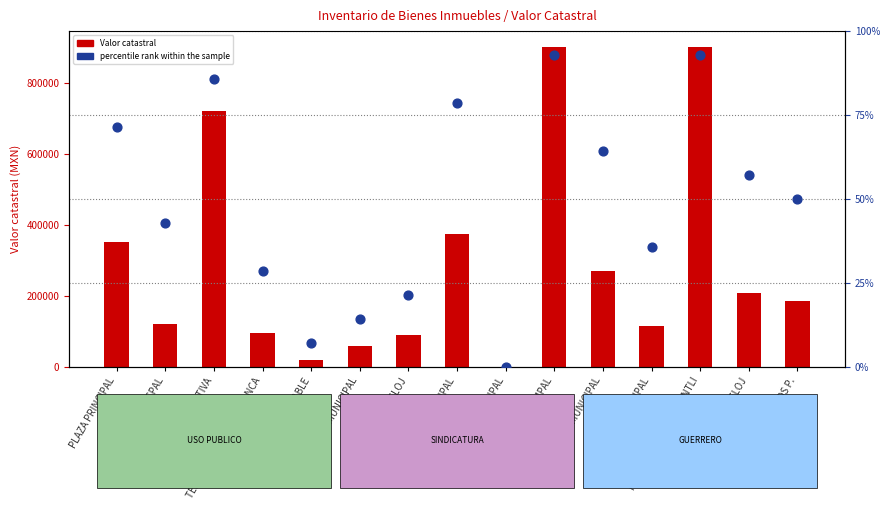

Which series has the widest spread of Y values?

Valor catastral